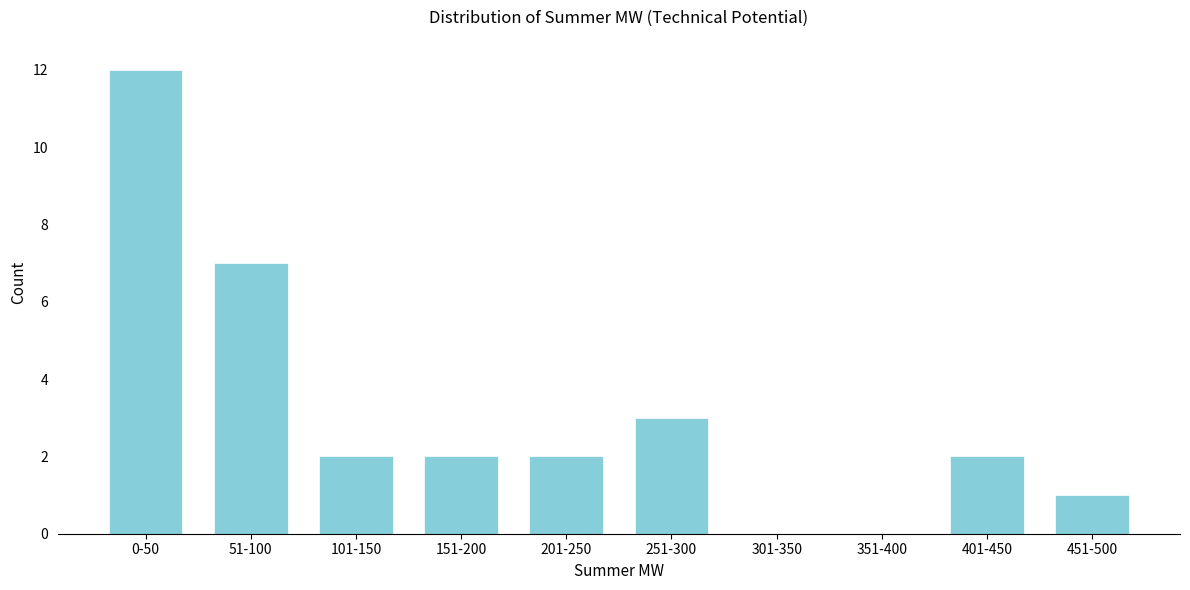

Reading right to left, extract all data points from this chart.

451-500=1	401-450=2	351-400=0	301-350=0	251-300=3	201-250=2	151-200=2	101-150=2	51-100=7	0-50=12